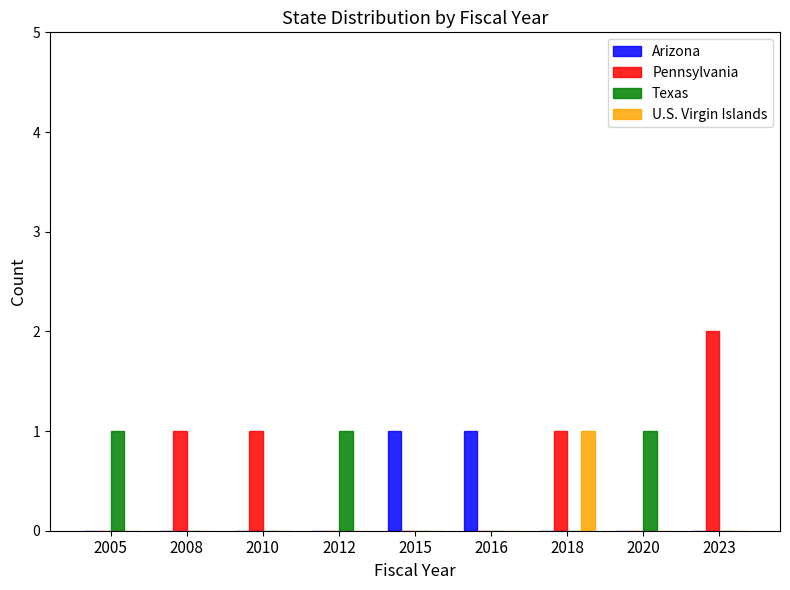

Which series changed the most between 2020 and 2023?

Pennsylvania